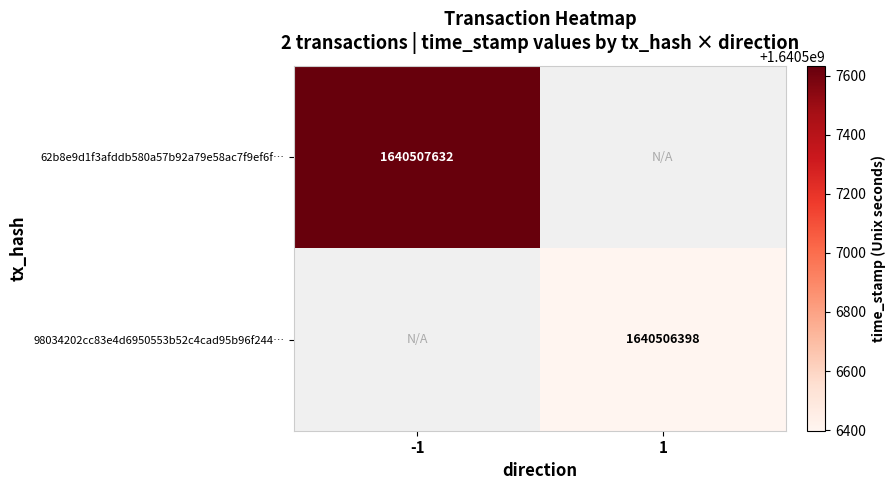

What is the total value across all series at -1?

1640507632